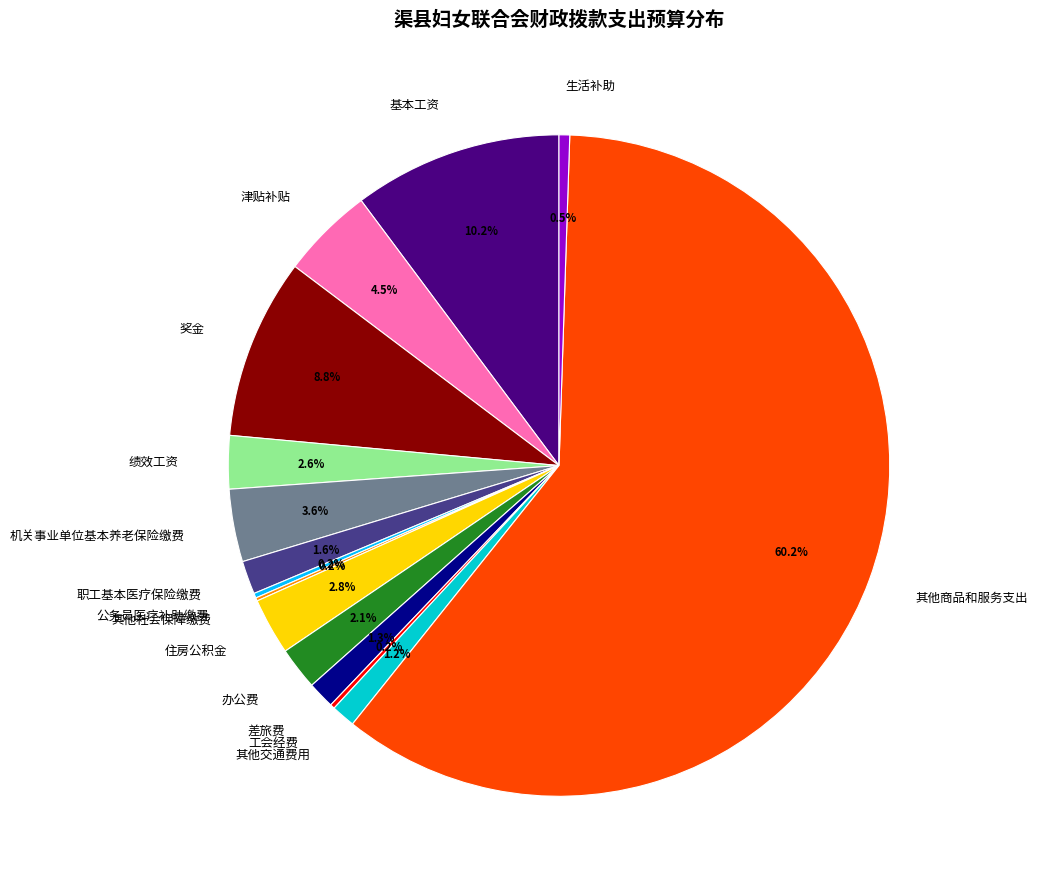

True or false: 其他商品和服务支出 accounts for 60% of the total.

True